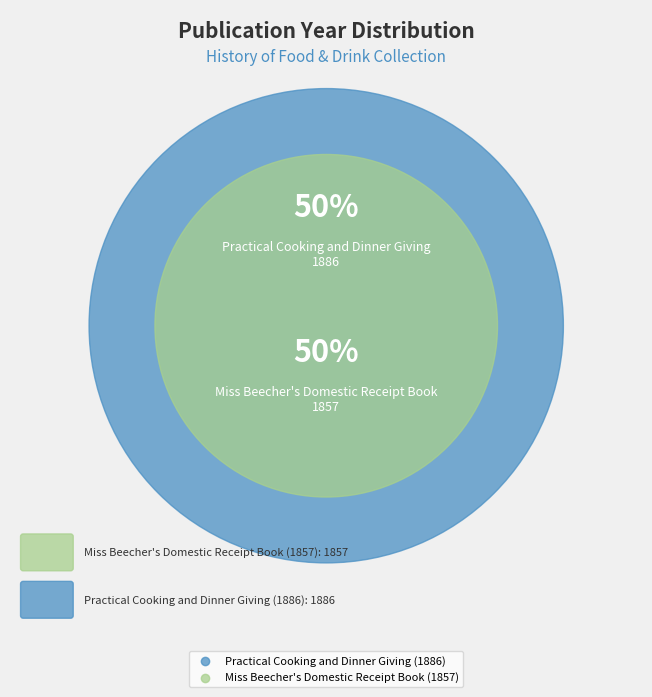

To the nearest percent, what is the average slice percentage?

50%